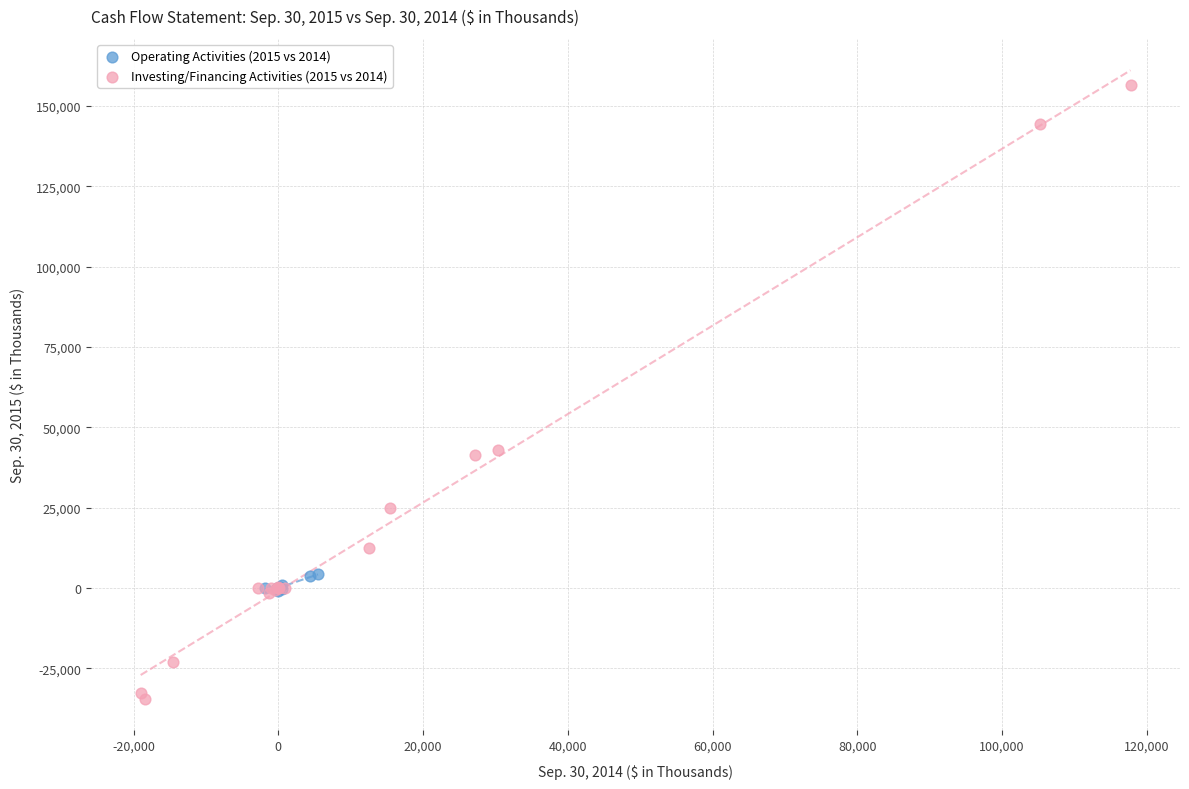

Which series reaches the maximum Y coordinate?

Investing/Financing Activities (2015 vs 2014)